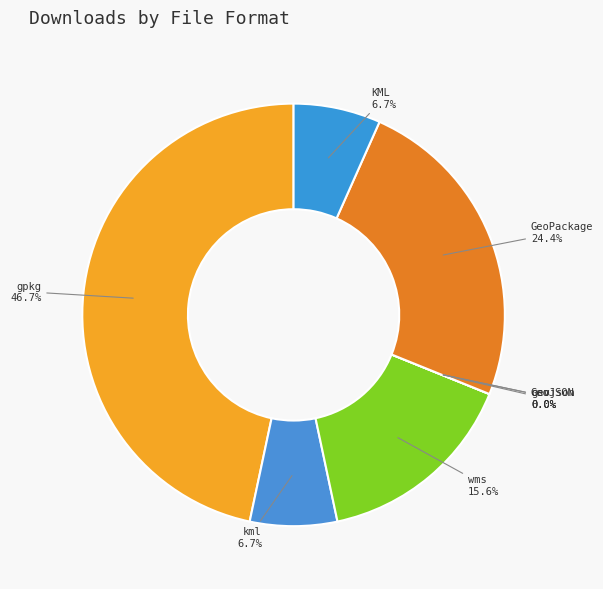

Is wms the majority of the pie?

No